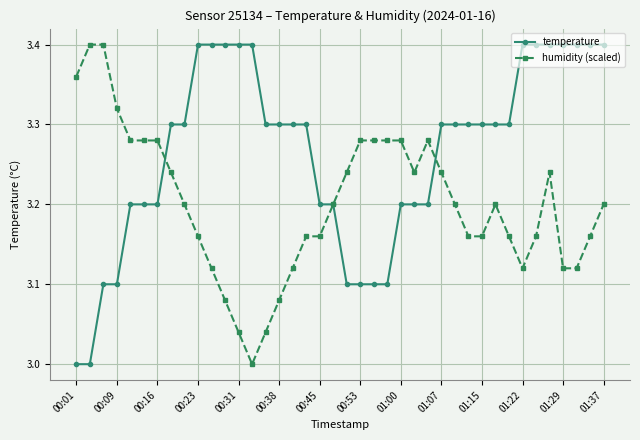

Which series has the largest total across all categories?

temperature